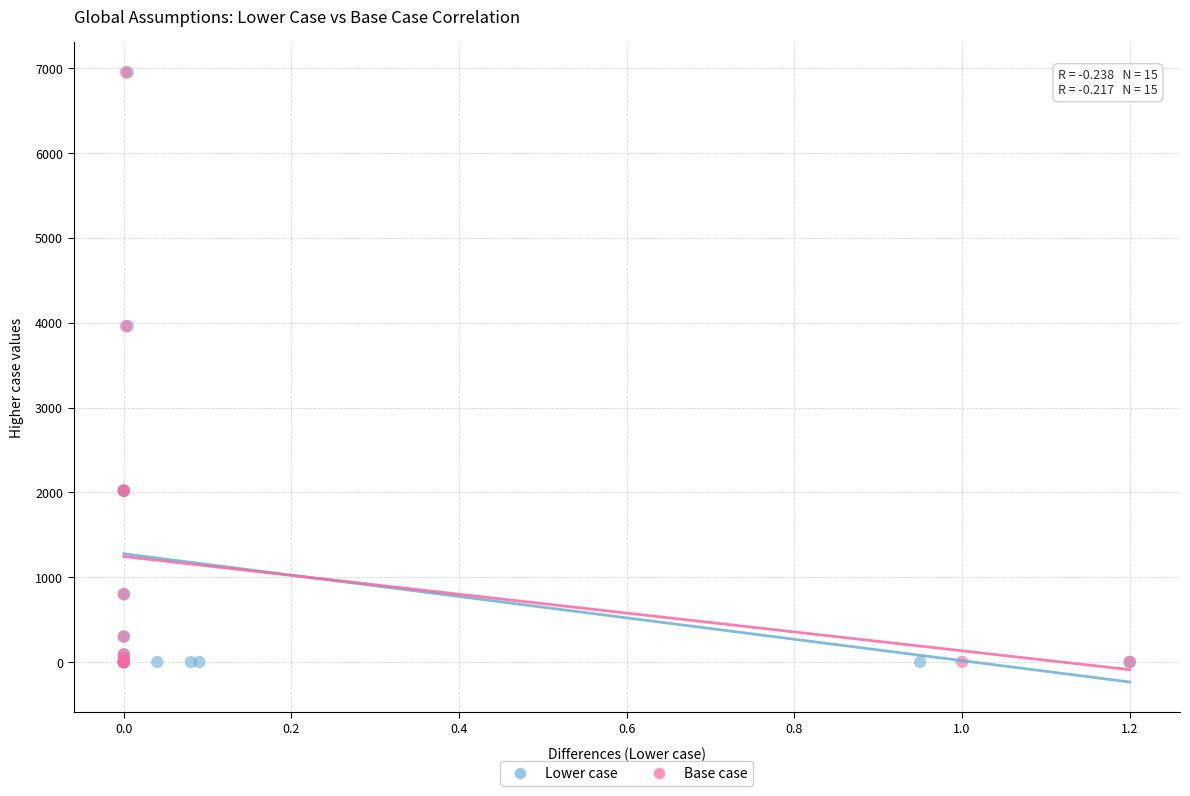

What are all the series names shown in the legend?

Lower case, Base case